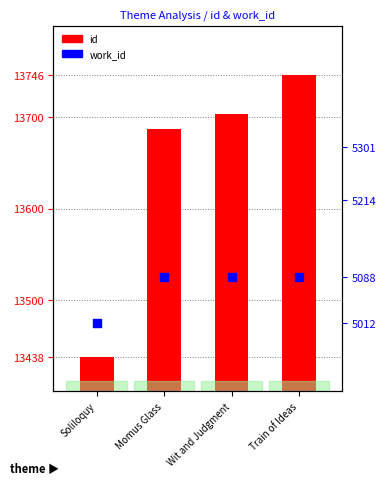

At which category is the sum across all series the highest?

Train of Ideas